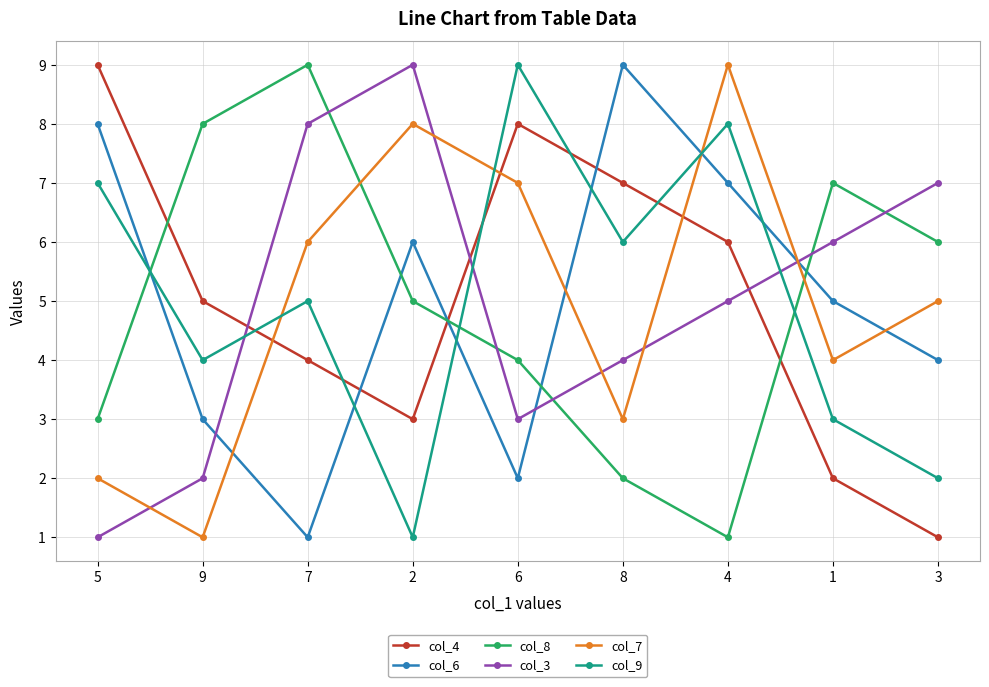

Reading right to left, list all the values displayed in this chart.

col_4: 1	2	6	7	8	3	4	5	9
col_6: 4	5	7	9	2	6	1	3	8
col_8: 6	7	1	2	4	5	9	8	3
col_3: 7	6	5	4	3	9	8	2	1
col_7: 5	4	9	3	7	8	6	1	2
col_9: 2	3	8	6	9	1	5	4	7